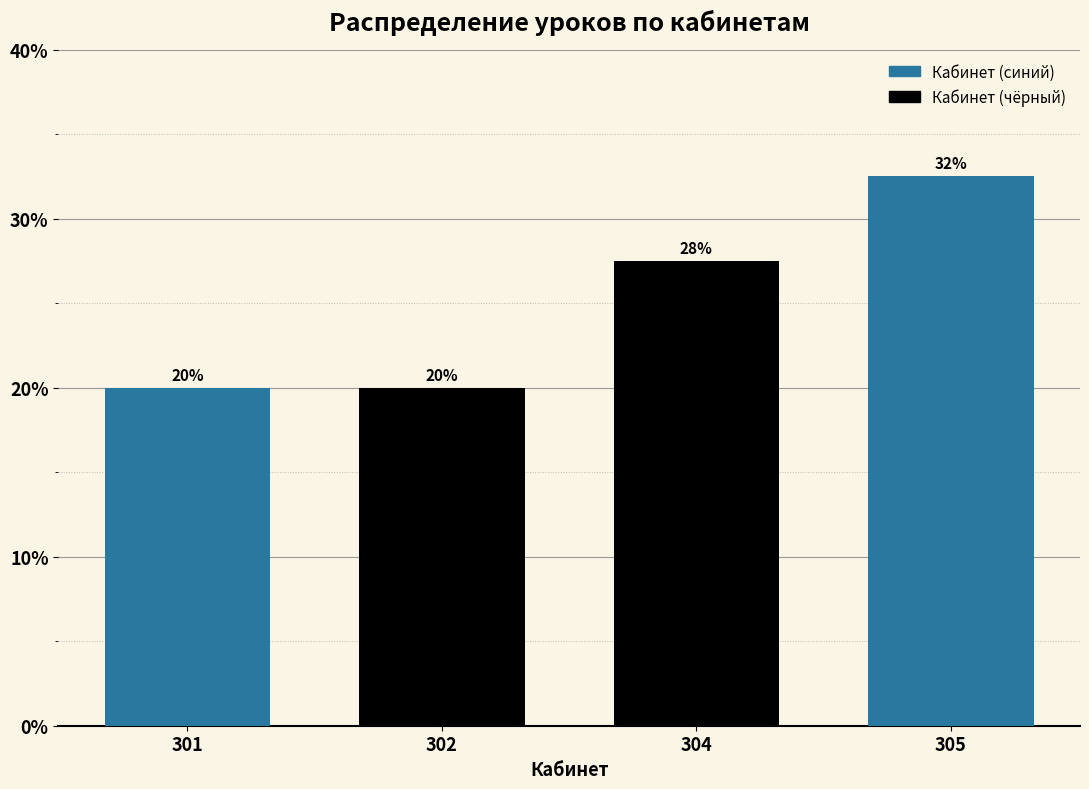

What is the value of the 4th bar from the left?

32.5